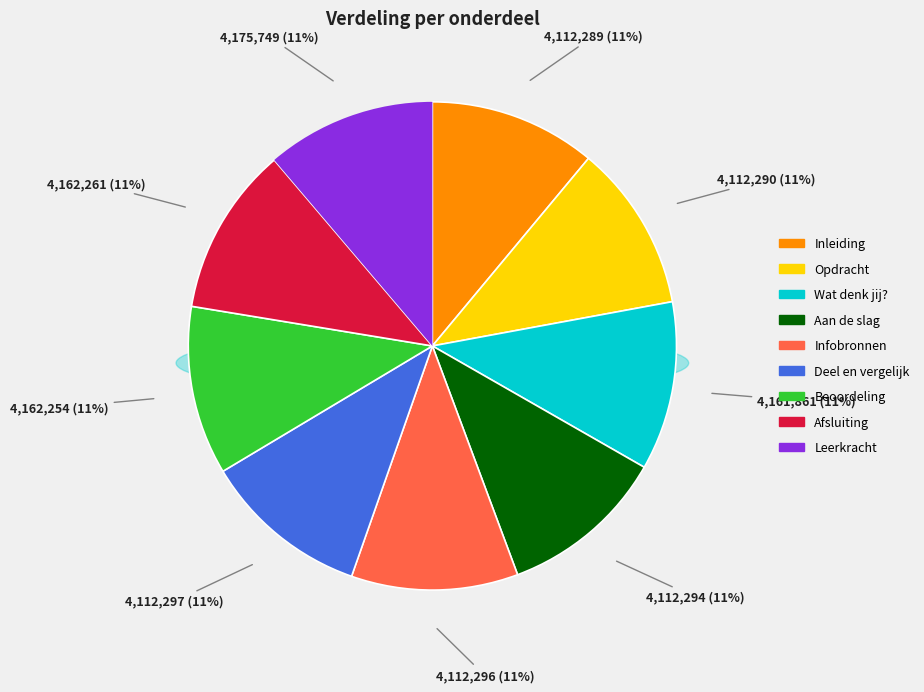

What percentage is the Aan de slag slice, to the nearest percent?

11%